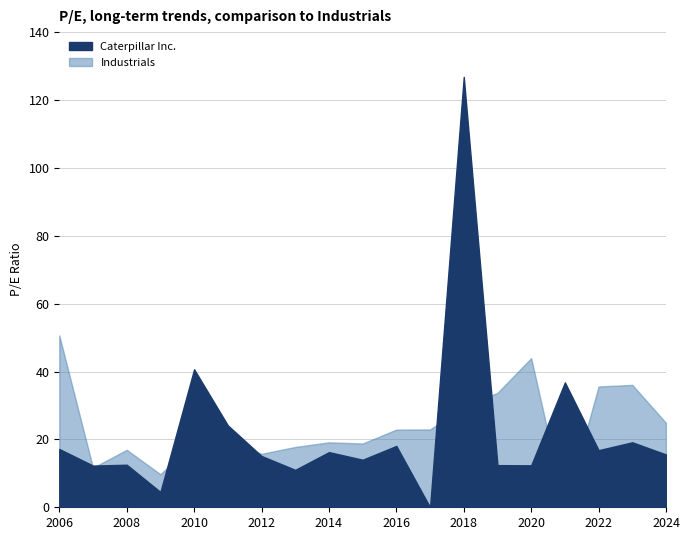

Which series has the largest total across all categories?

Industrials